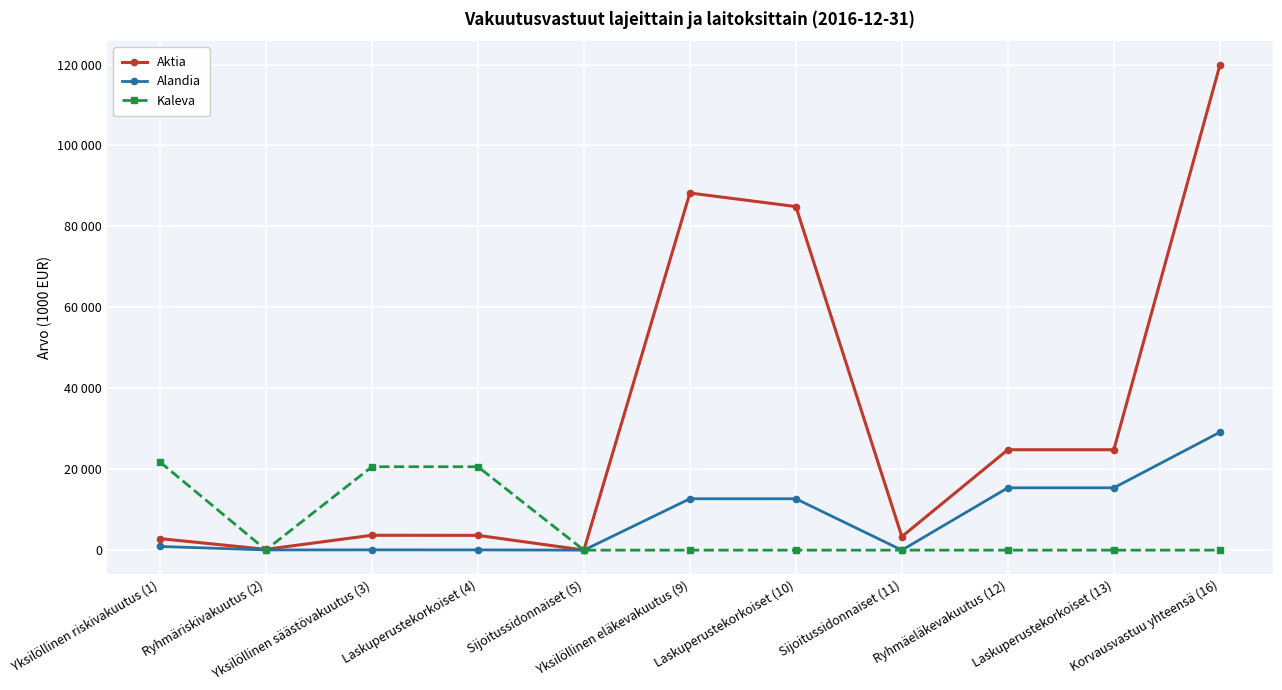

Which series has the widest spread of values?

Aktia